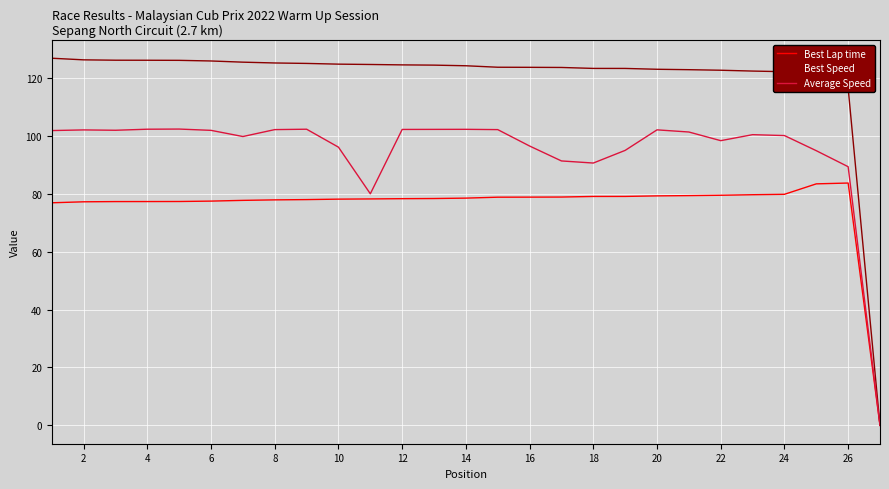

What are all the series names shown in the legend?

Best Lap time, Best Speed, Average Speed